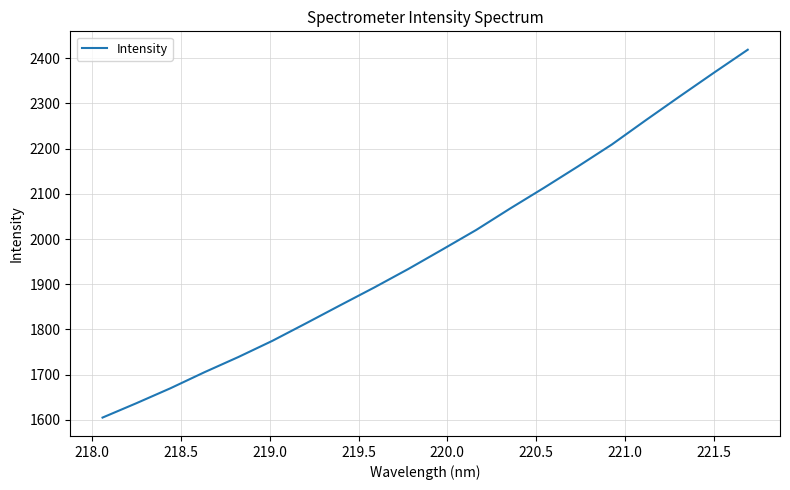

How many distinct data groups are displayed?

1